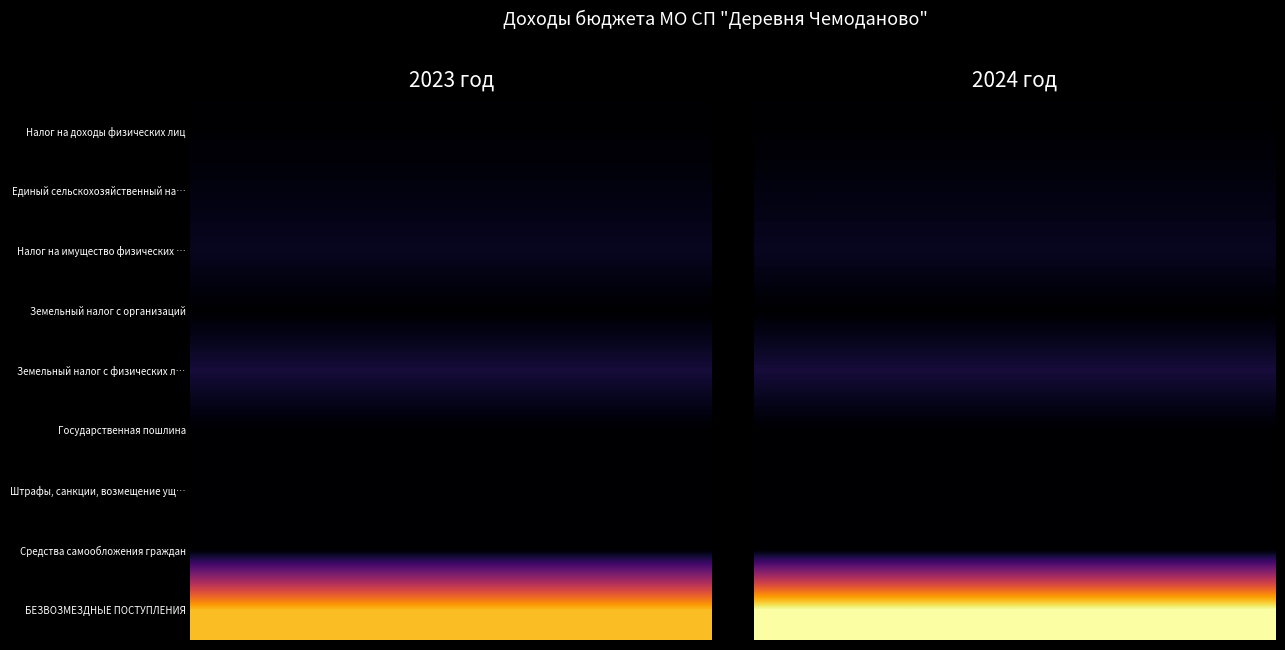

Reading left to right, transcribe all the data shown in this chart.

Налог на доходы физических лиц: 6307	6616
Единый сельскохозяйственный налог: 50600	51100
Налог на имущество физических лиц: 109000	110000
Земельный налог с организаций: 1012	1022
Земельный налог с физических лиц: 190256	192136
Государственная пошлина: 500	500
Штрафы, санкции, возмещение ущерба: 500	500
Средства самообложения граждан: 4380	4380
БЕЗВОЗМЕЗДНЫЕ ПОСТУПЛЕНИЯ: 1598320	1885526